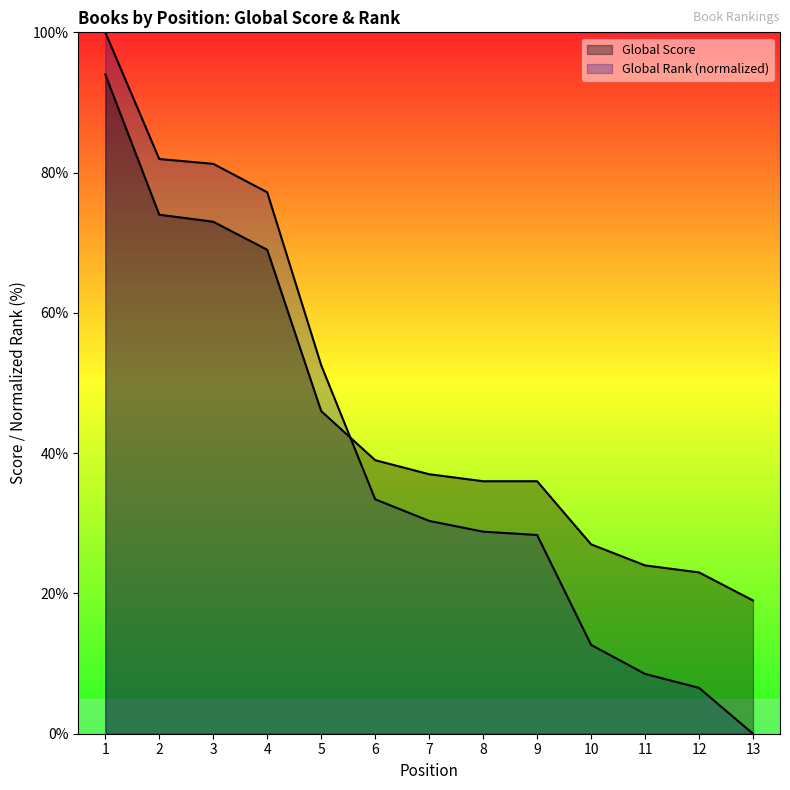

At which label is Global Score closest to 56?

5